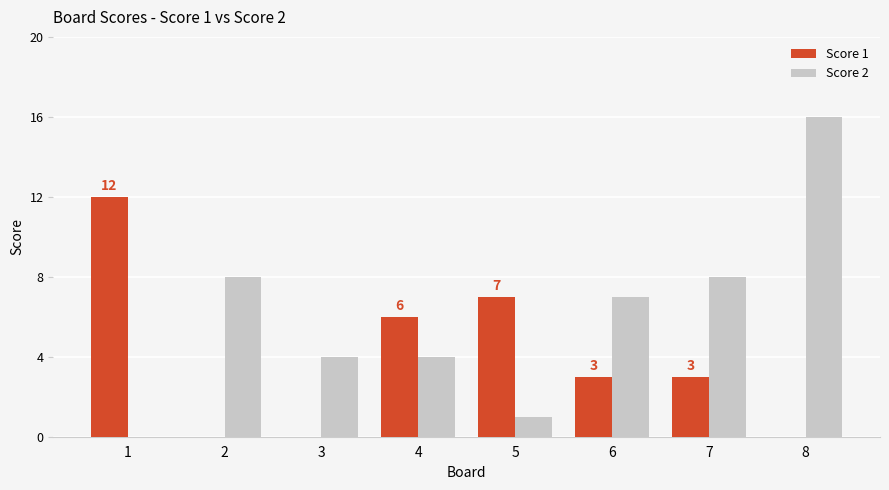

What is the difference between the Score 1 values at 4 and 2?

6